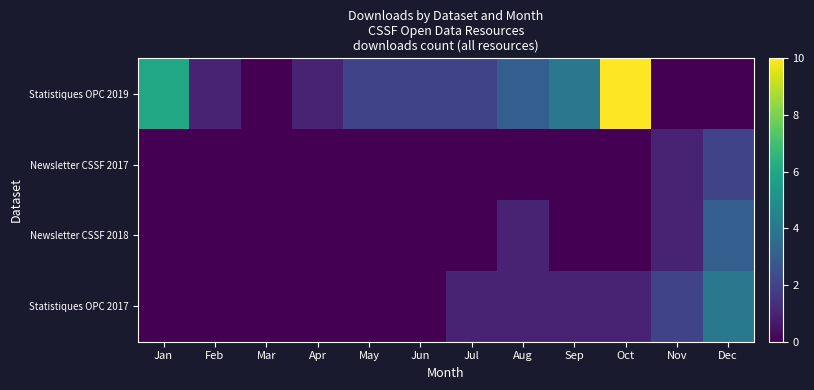

What is the maximum value shown in the chart?

10